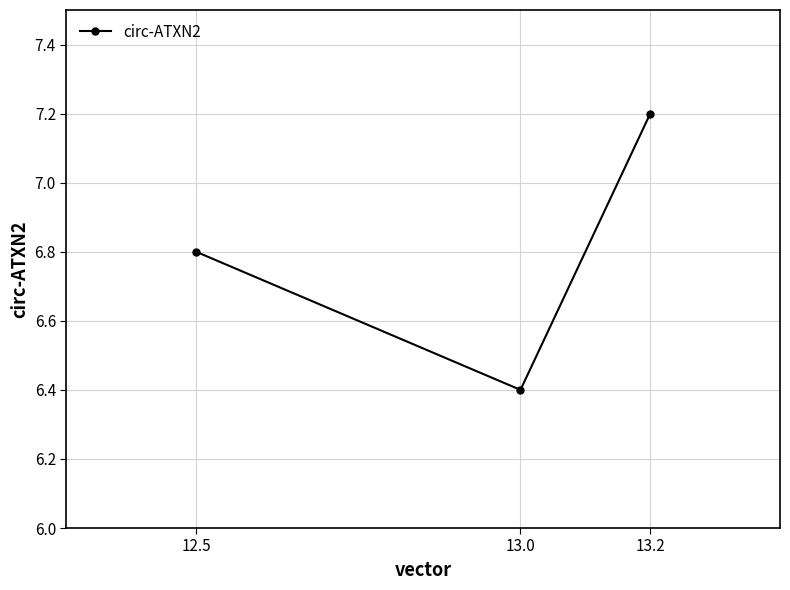

The value at 13.0 is 6.4. True or false?

True